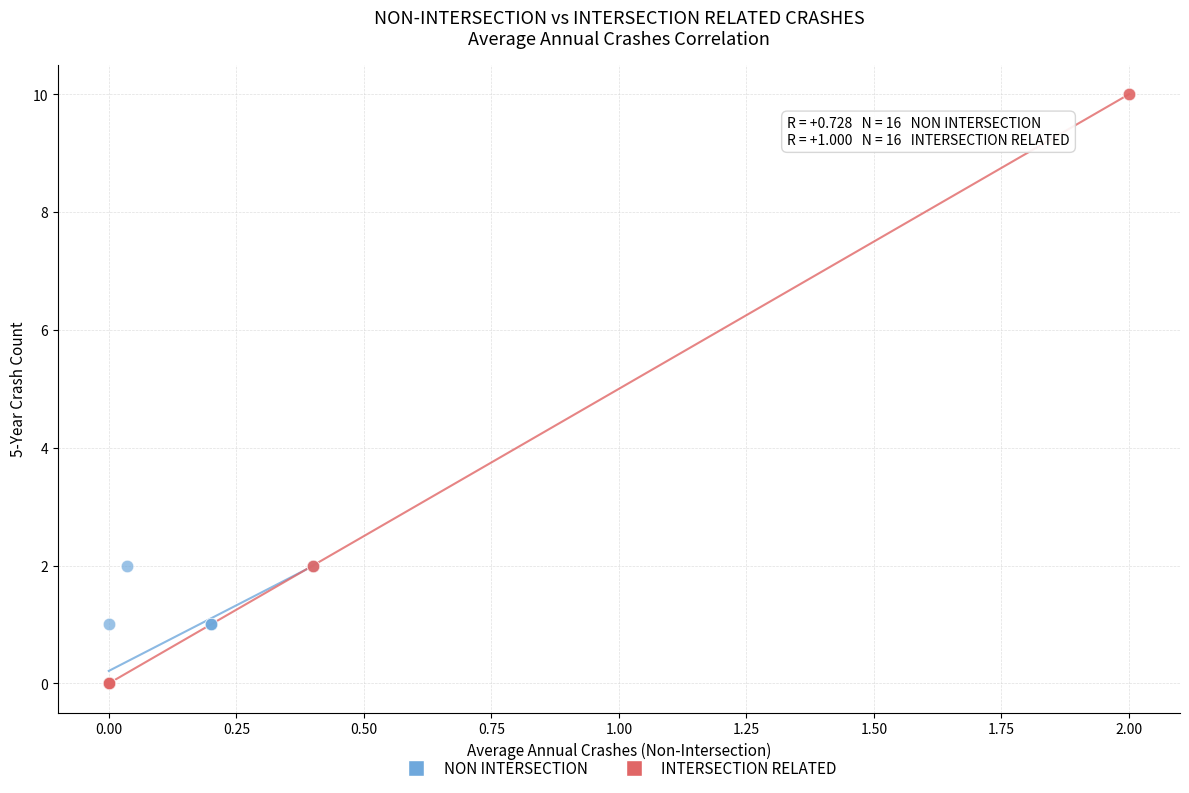

Which series has the widest spread of Y values?

INTERSECTION RELATED